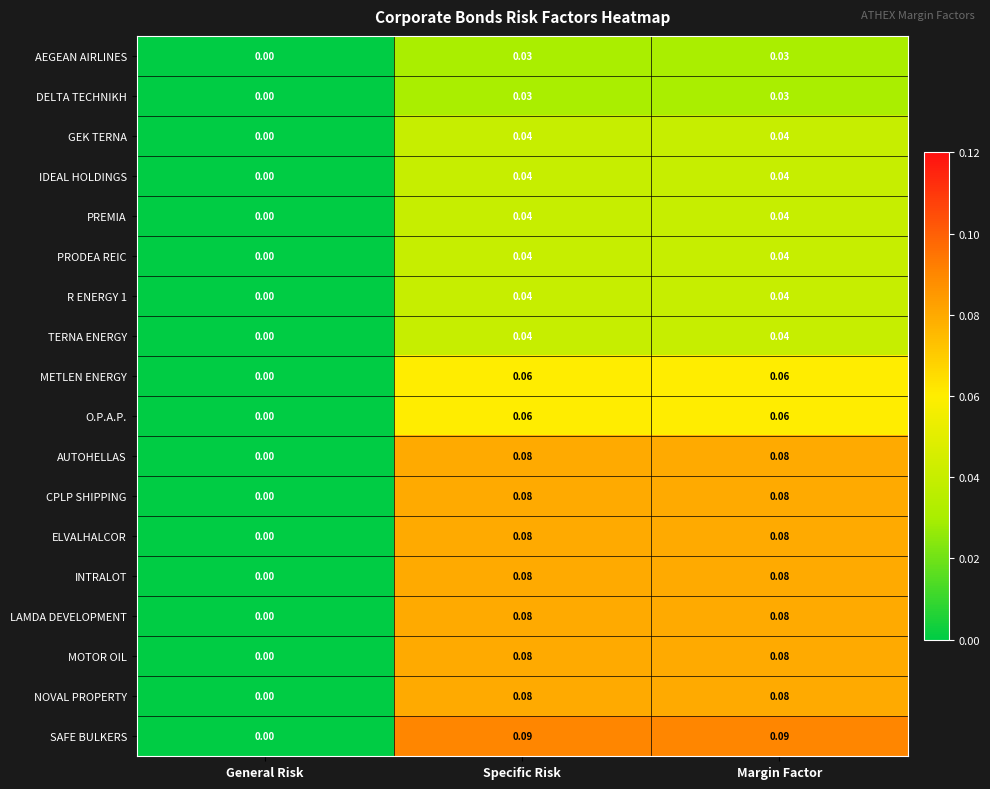

Is the value of AEGEAN AIRLINES at Specific Risk greater than the value of METLEN ENERGY at Margin Factor?

No